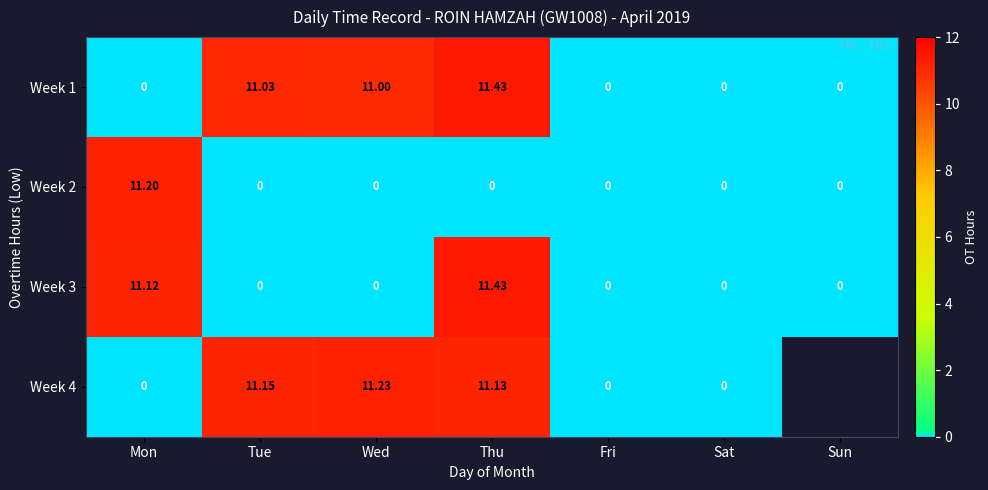

Which category has the highest value in the Week 1 series?

Thu